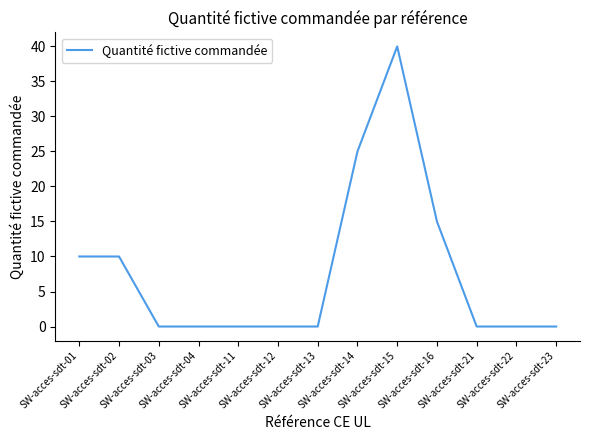

What value does the data have at SW-acces-sdt-15, to the nearest 5?

40